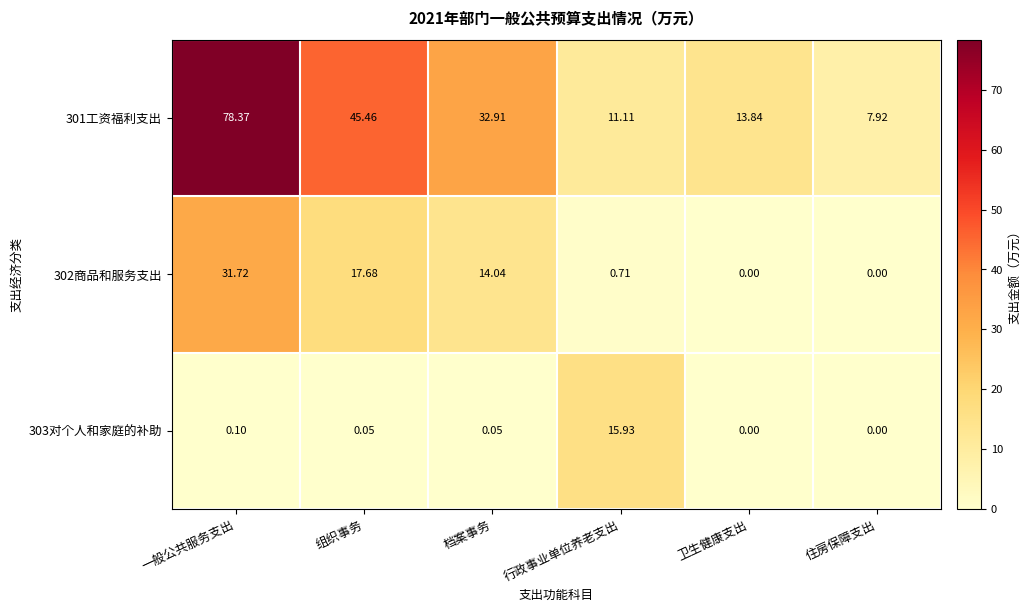

Is the value of 302商品和服务支出 at 行政事业单位养老支出 greater than the value of 303对个人和家庭的补助 at 一般公共服务支出?

Yes